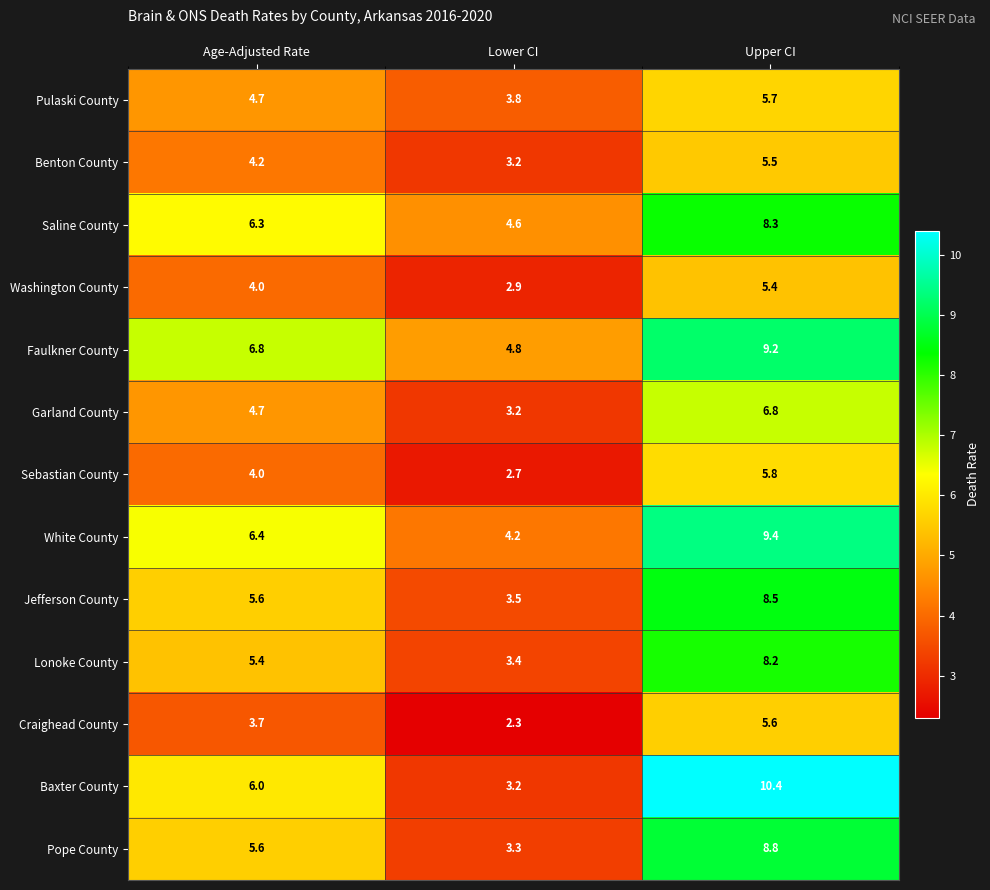

At which category is the sum across all series the highest?

Upper CI